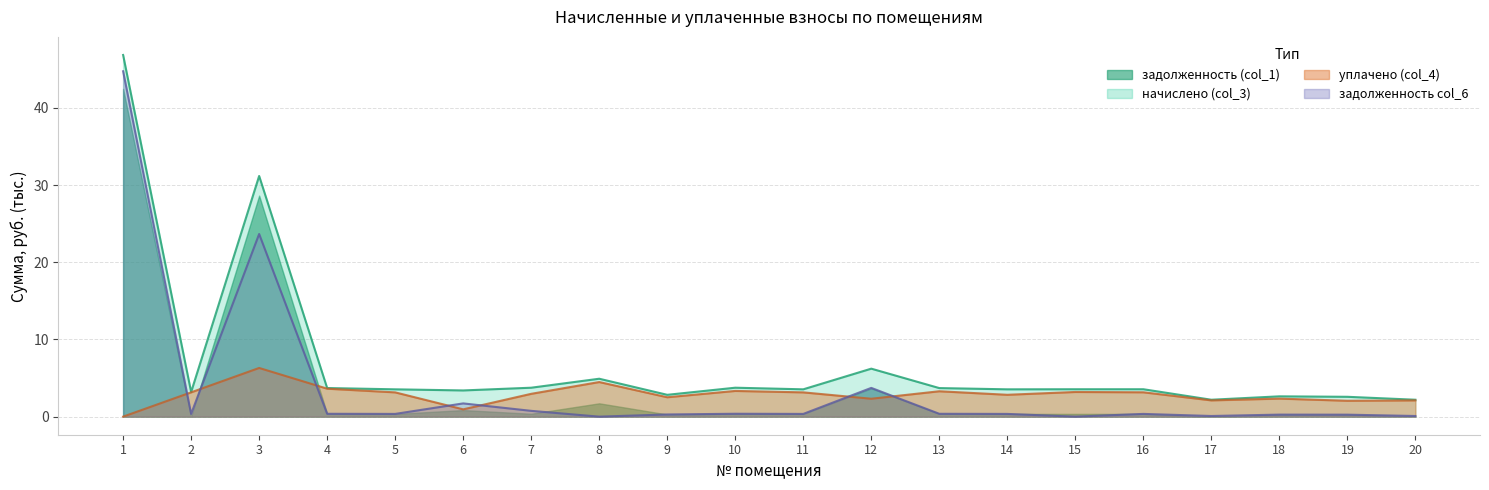

Is the value of задолженность col_6 at 20 greater than the value of задолженность (col_1) at 13?

No